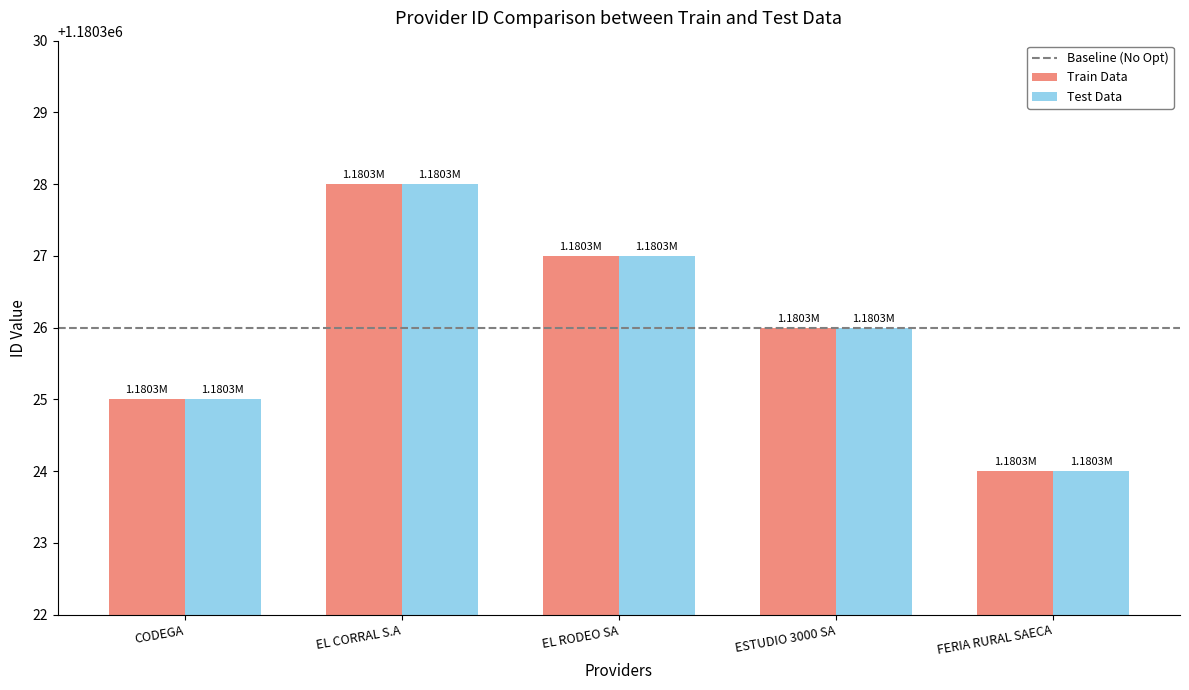

What is the difference between the second highest and second lowest values in the Test Data series?

2